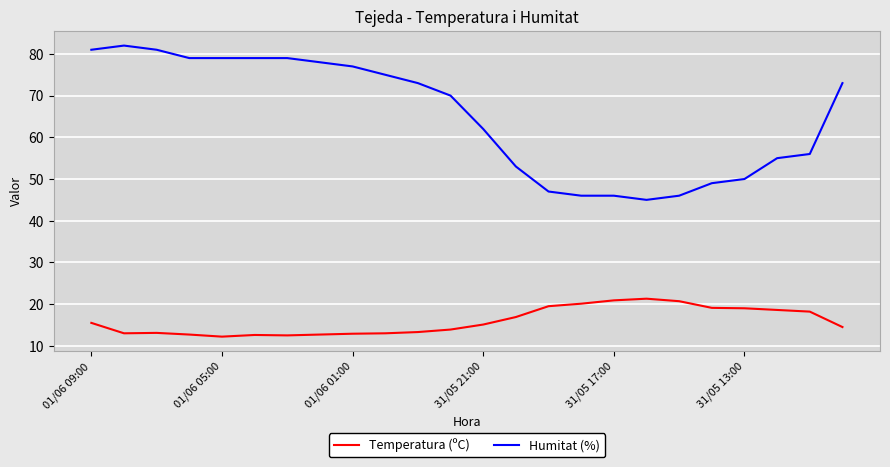

What is the sum of all Temperatura (ºC) values?

381.3